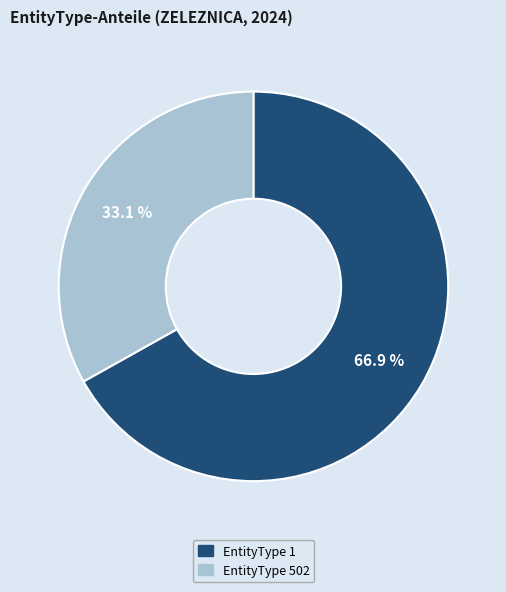

To the nearest percent, what is the average slice percentage?

50%